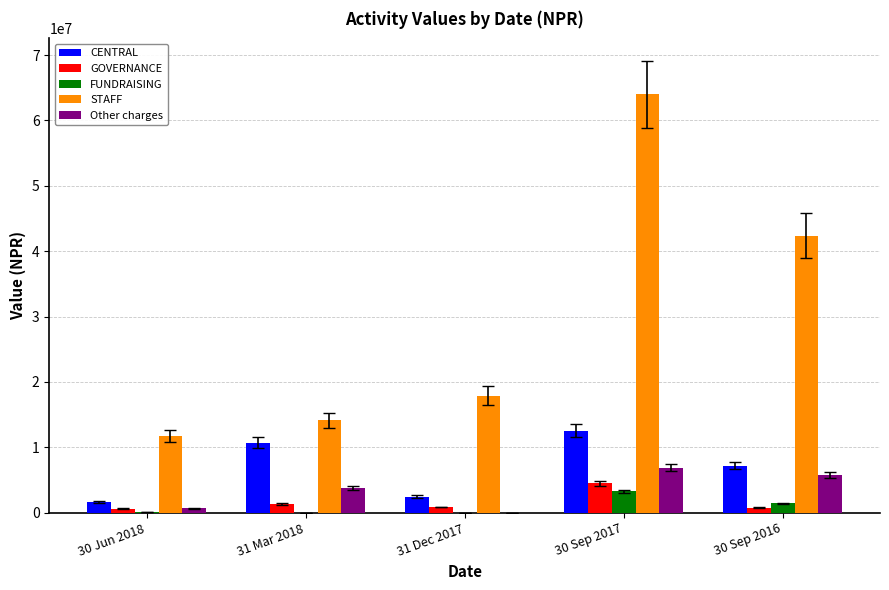

What is the sum of all Other charges values?

17081734.4